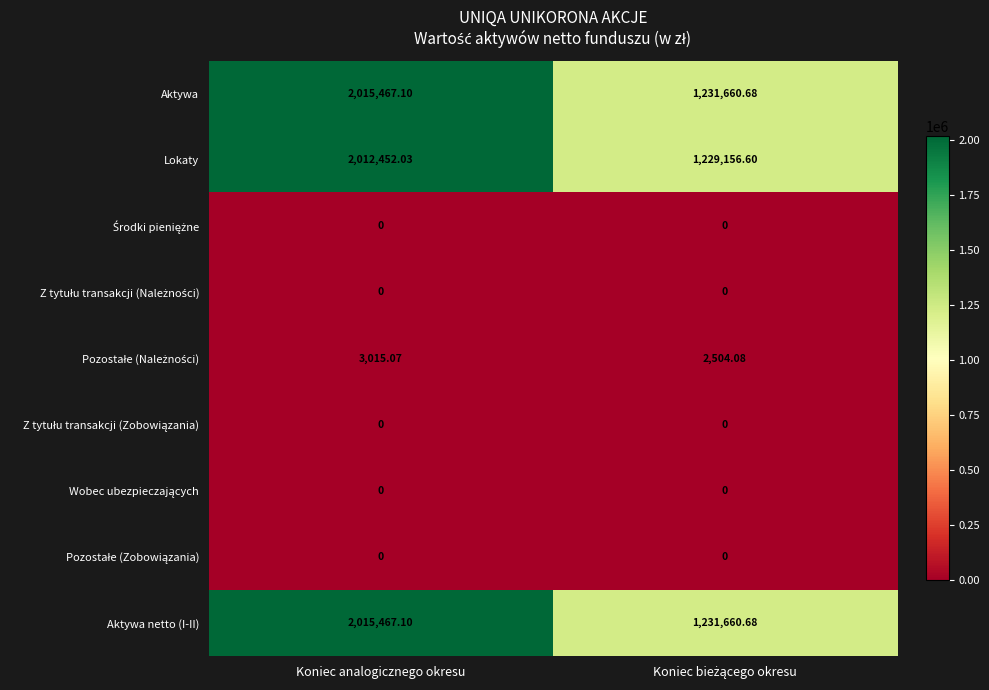

At which category is the sum across all series the highest?

Koniec analogicznego okresu